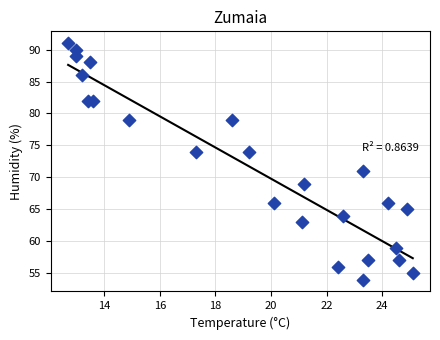

What Y value in the scatter plot is closest to 72?

71